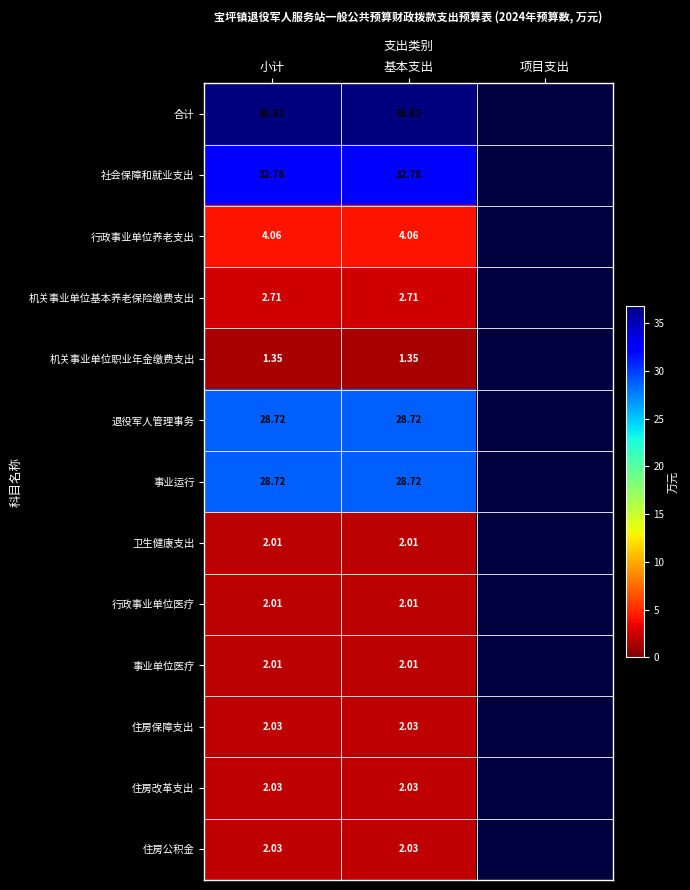

How many series are shown in this chart?

13